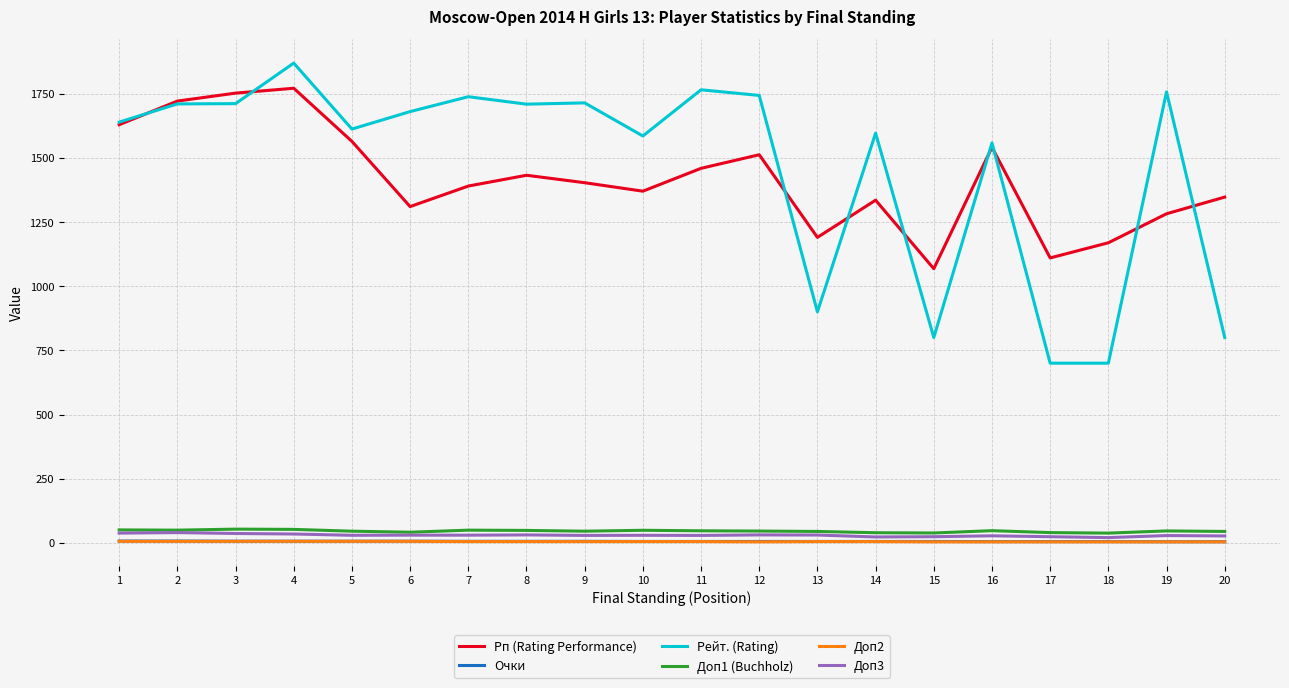

What is the difference between the maximum and minimum values in the Доп2 series?

2.0